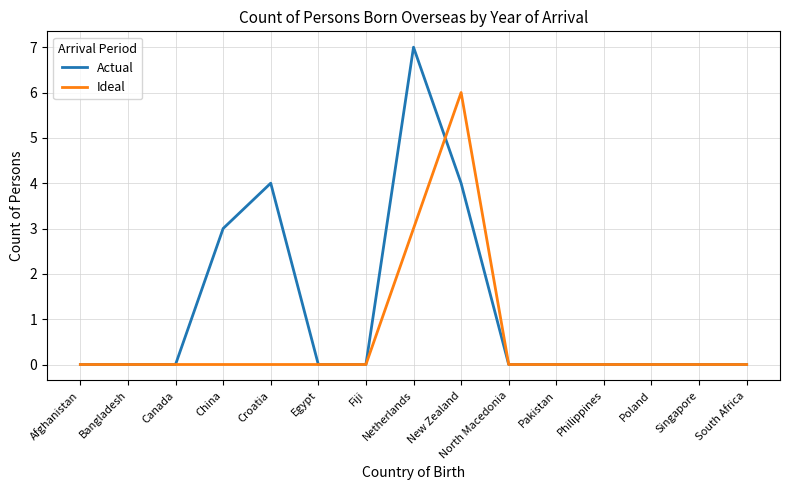

The value of Ideal at Bangladesh is -3. True or false?

False